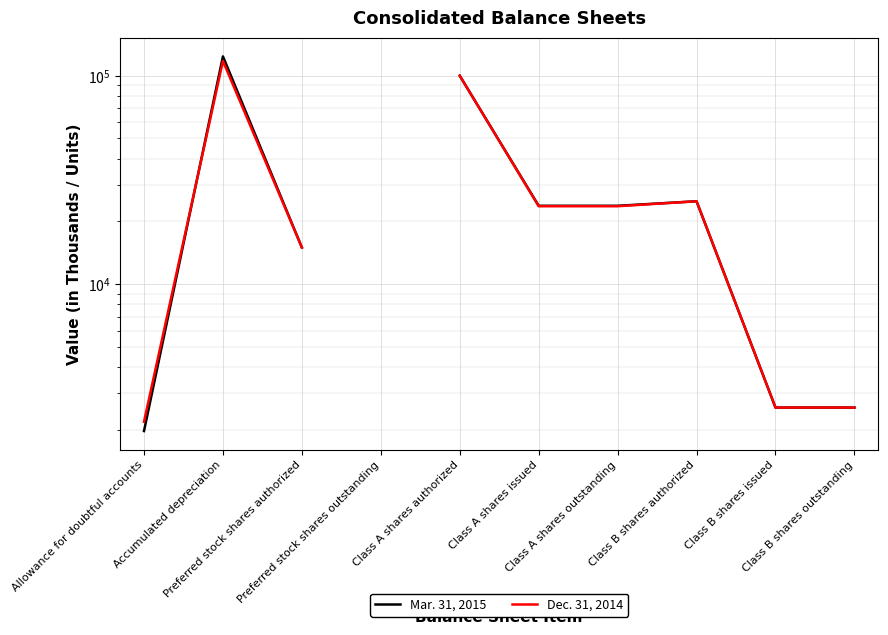

How many values in the Mar. 31, 2015 series exceed 23782?

3